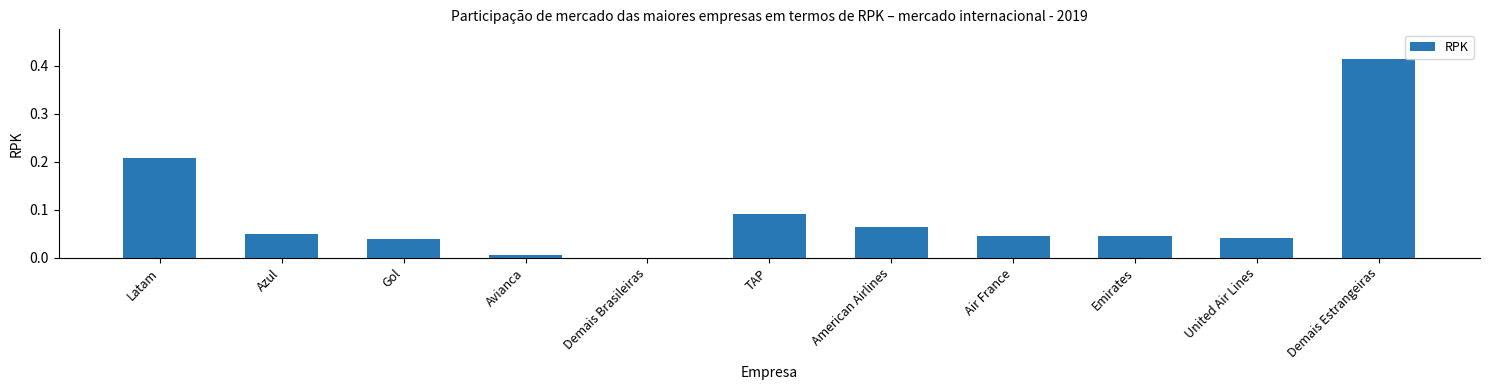

Which category has the highest value across all series?

Demais Estrangeiras